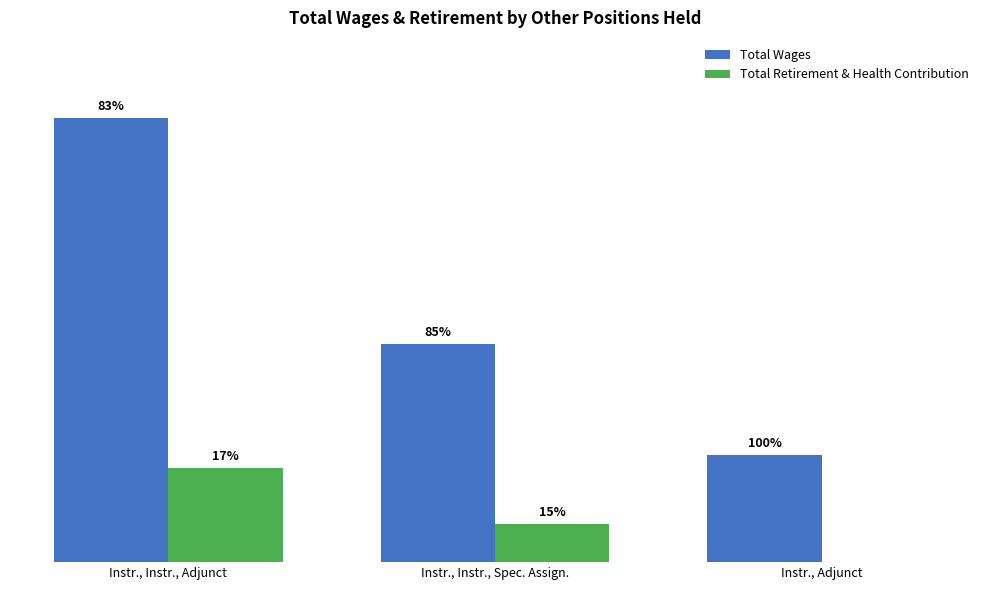

Reading left to right, extract all data points from this chart.

Total Wages: Instr., Instr., Adjunct=130646	Instr., Instr., Spec. Assign.=64189	Instr., Adjunct=31495
Total Retirement & Health Contribution: Instr., Instr., Adjunct=27561	Instr., Instr., Spec. Assign.=11253	Instr., Adjunct=0